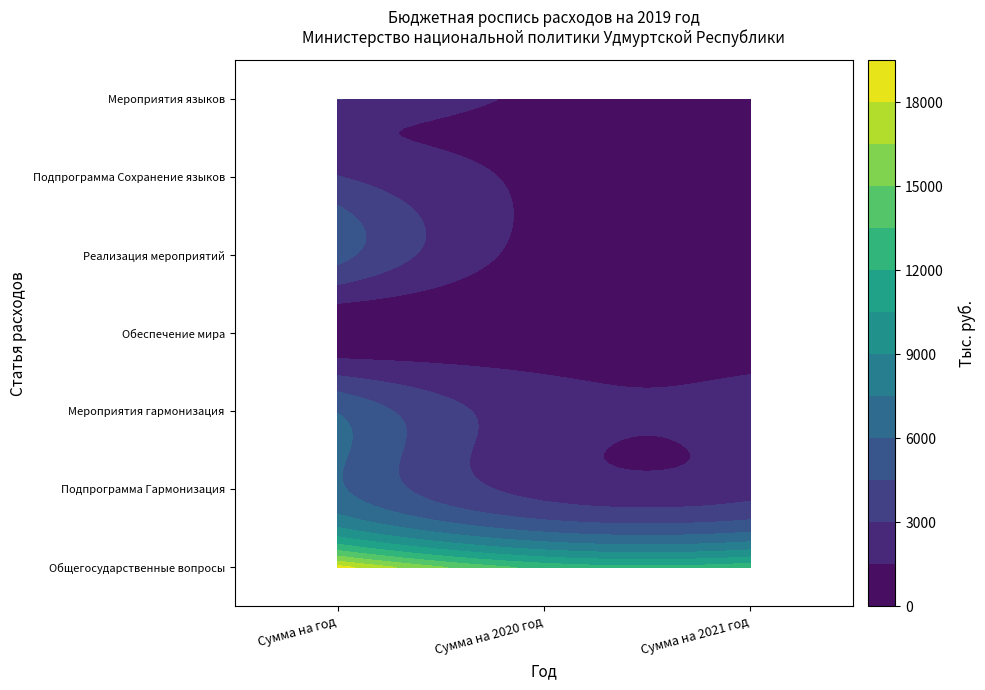

The Реализация мероприятий series shows 5000.0 at Сумма на год. True or false?

True